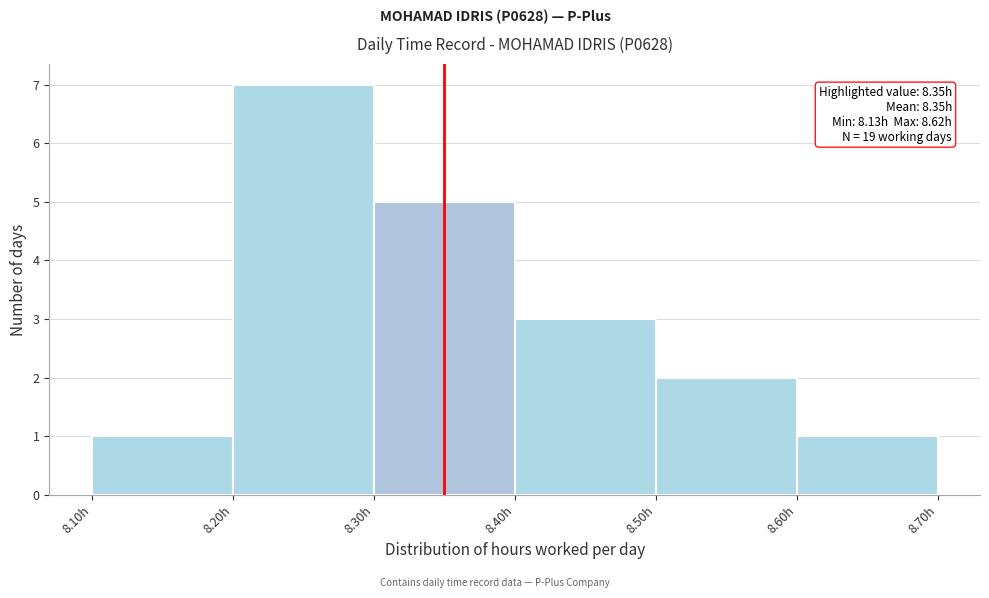

Over which range of the x-axis is the bar tallest?

8.2 to 8.3